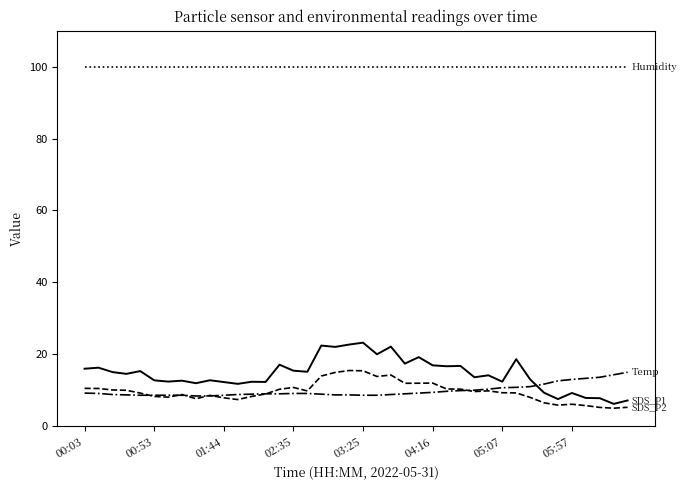

Is this an area chart (filled region under the line)?

No